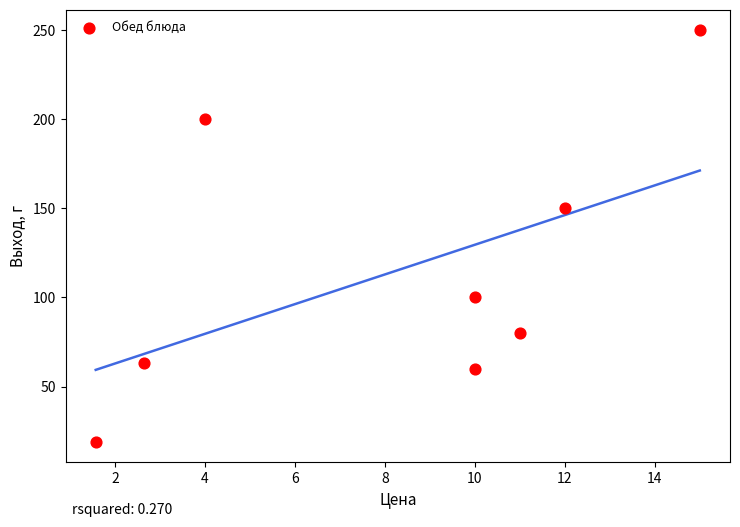

What Y value in the scatter plot is closest to 134?

150